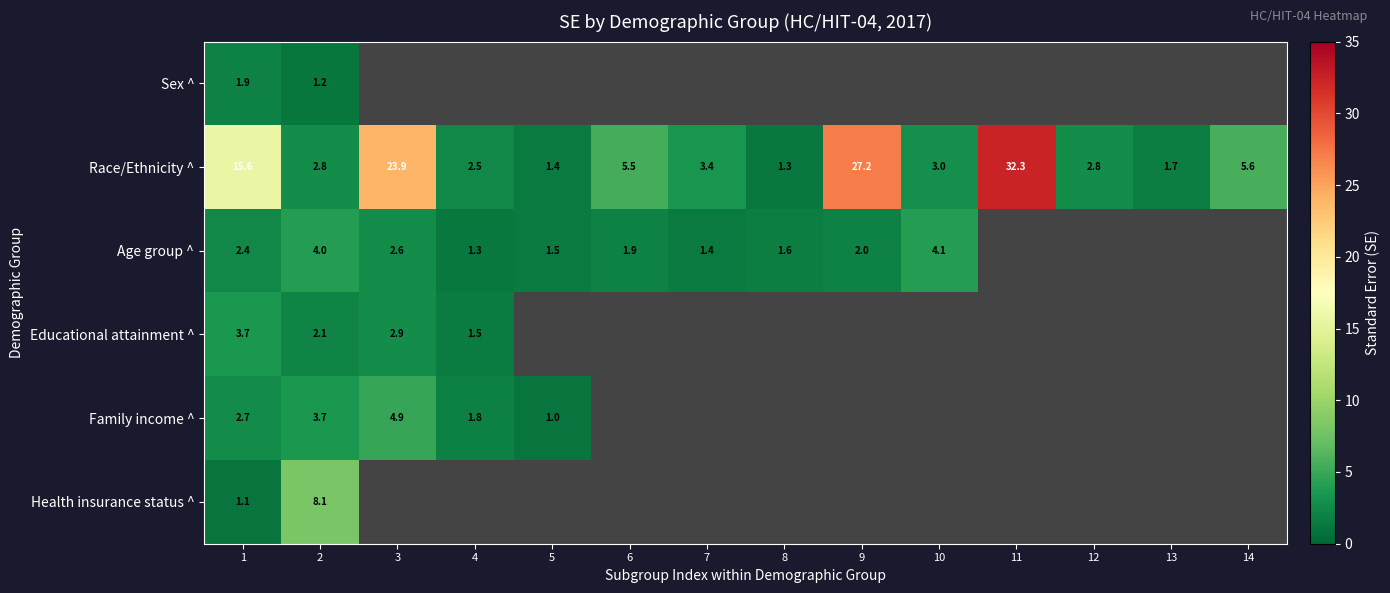

At which label is Family income ^ closest to 2?

4